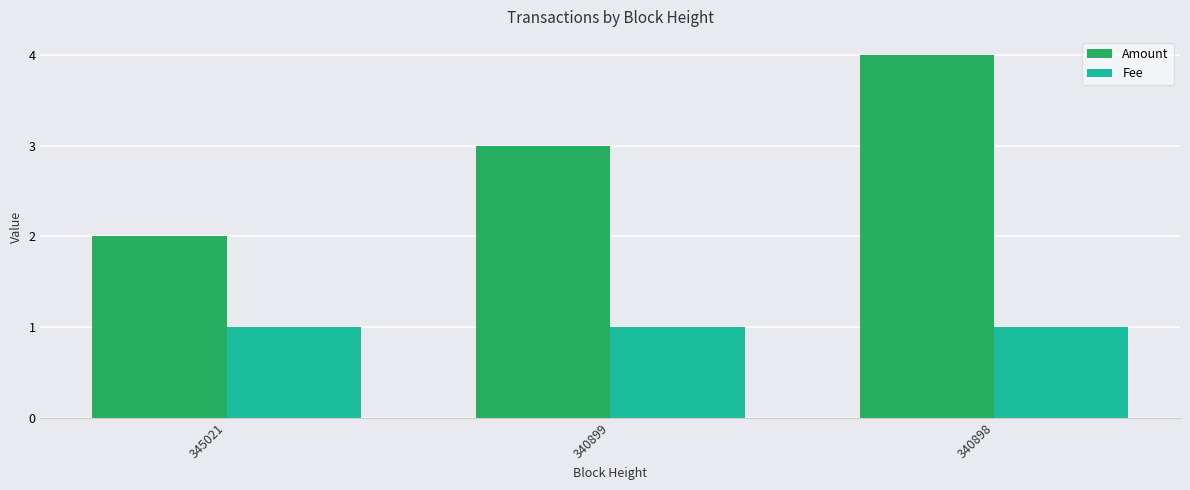

Is it true that Fee equals 1.0 at 340898?

True